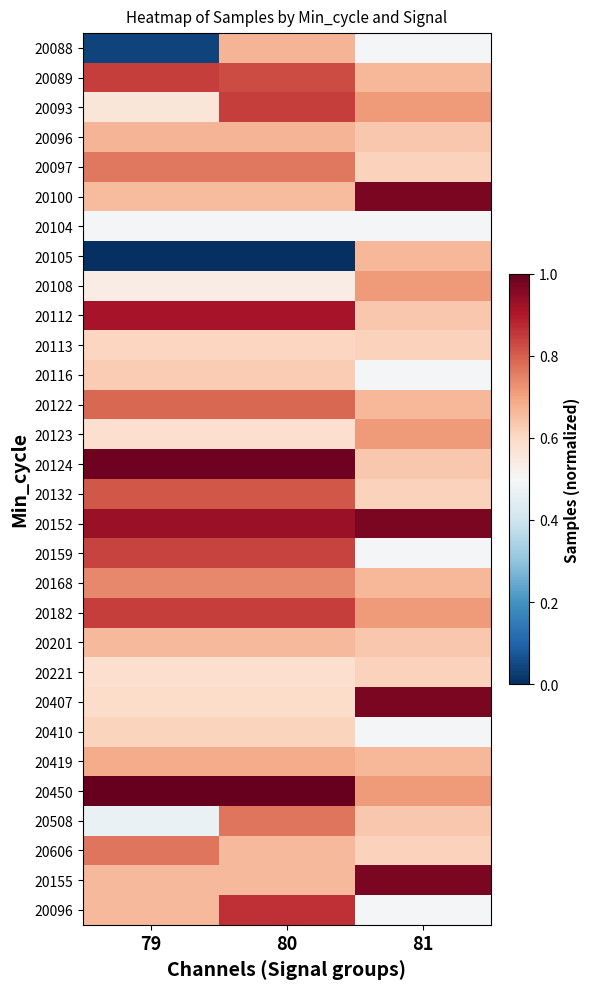

What is the total value across all series at 79?

19.9